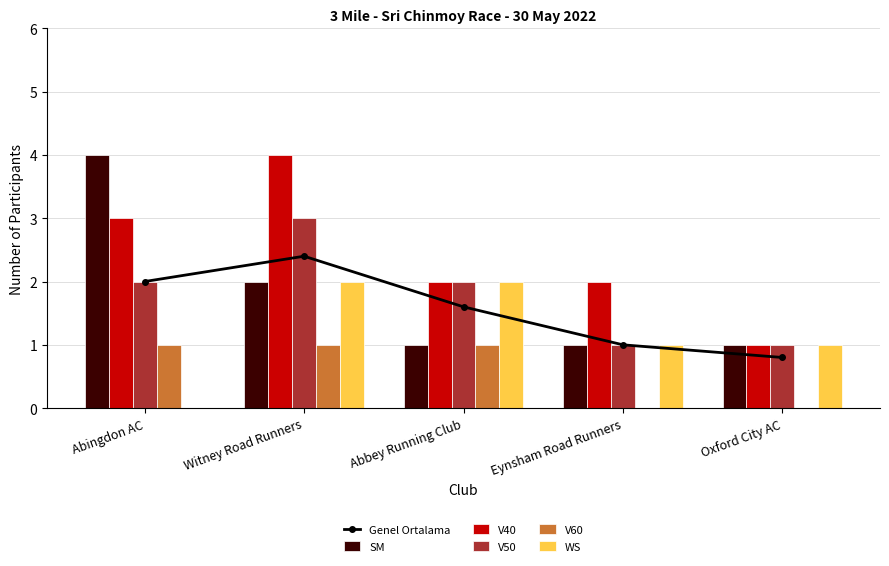

What is the lowest value of the V50 series?

1.0